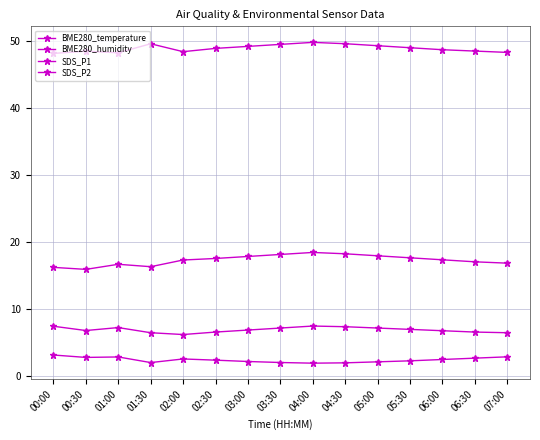

What is the sum of all BME280_temperature values?

35.1